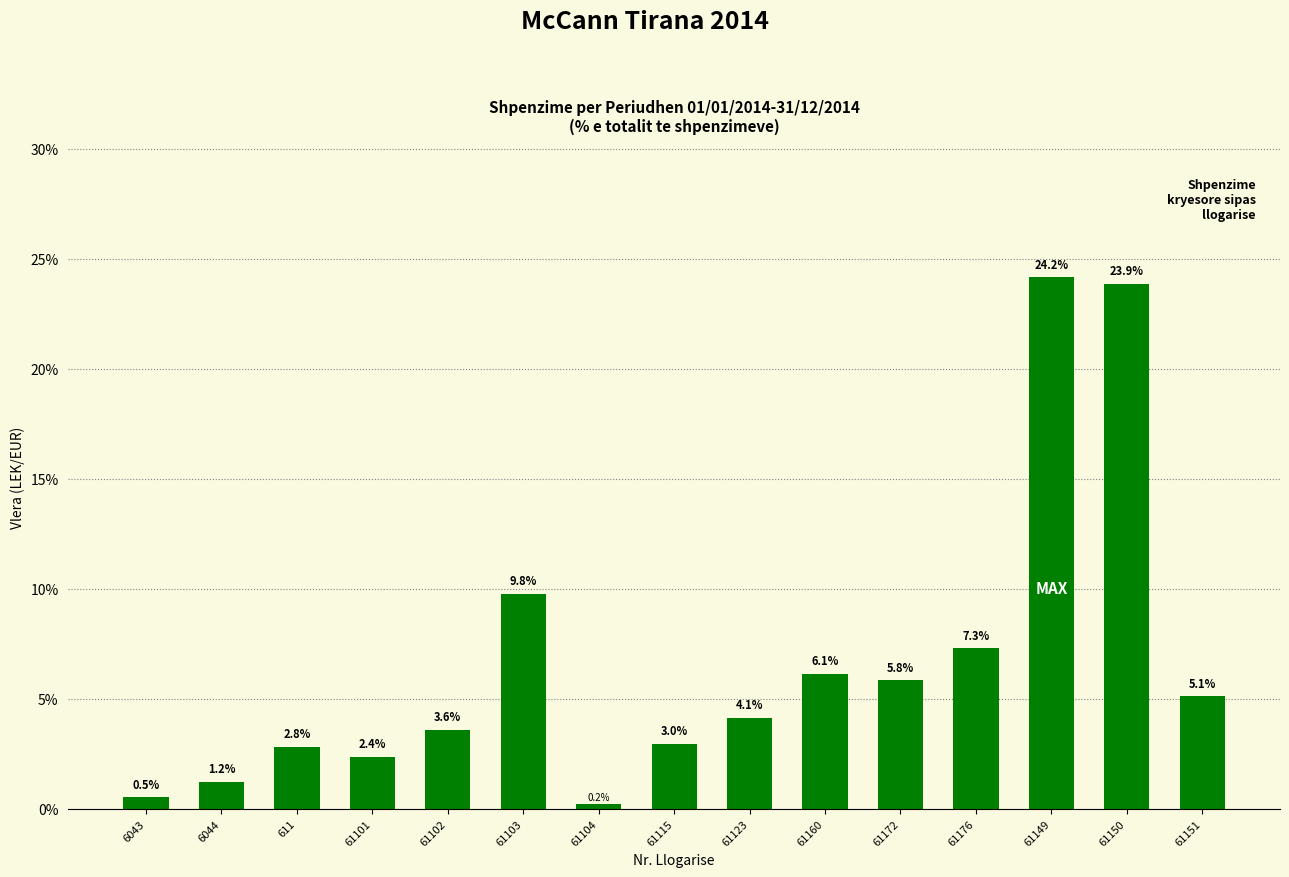

The chart shows a value of 0.2 at 61104. True or false?

True